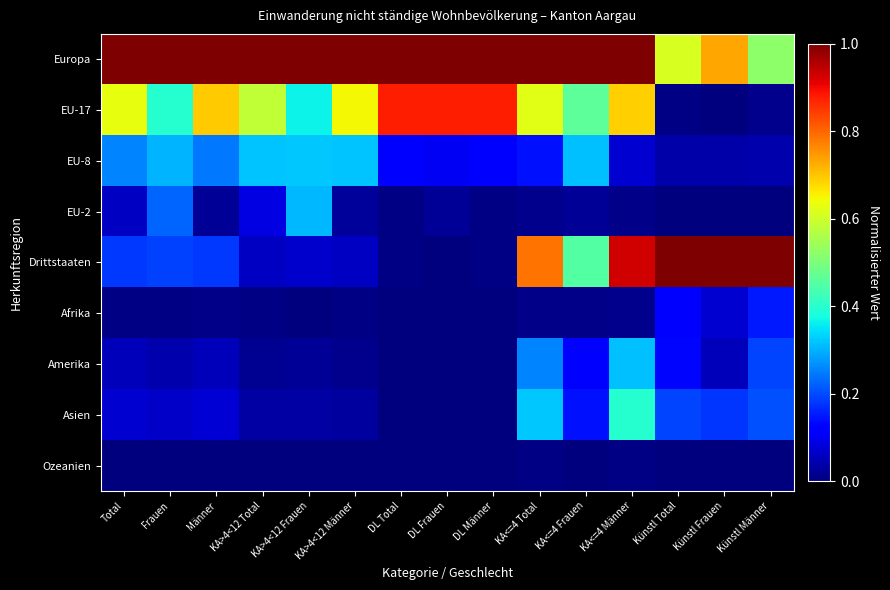

Which series has the widest spread of values?

Drittstaaten